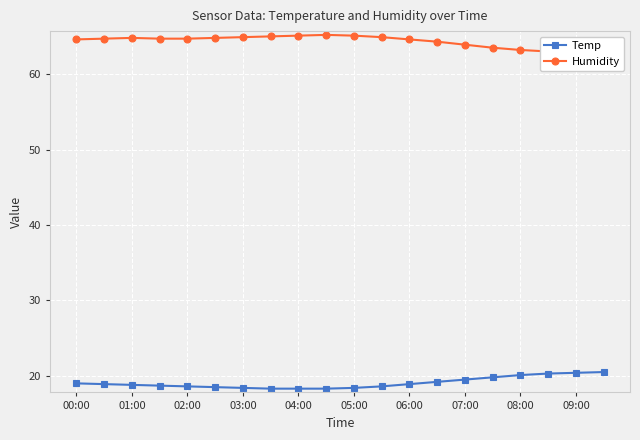

The value of Humidity at 00:00 is 64.6. True or false?

True